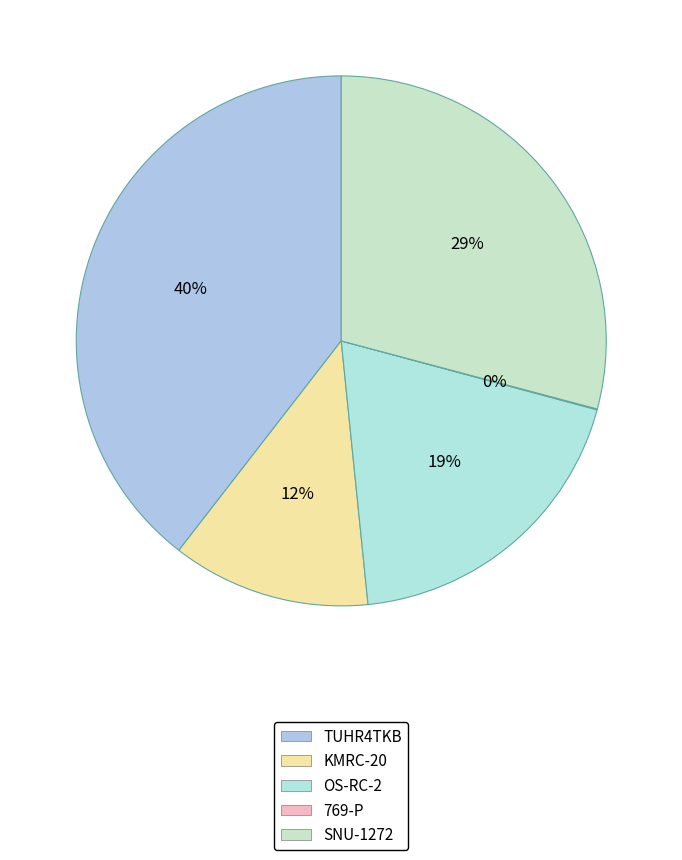

Which has a higher value, 769-P or KMRC-20?

KMRC-20